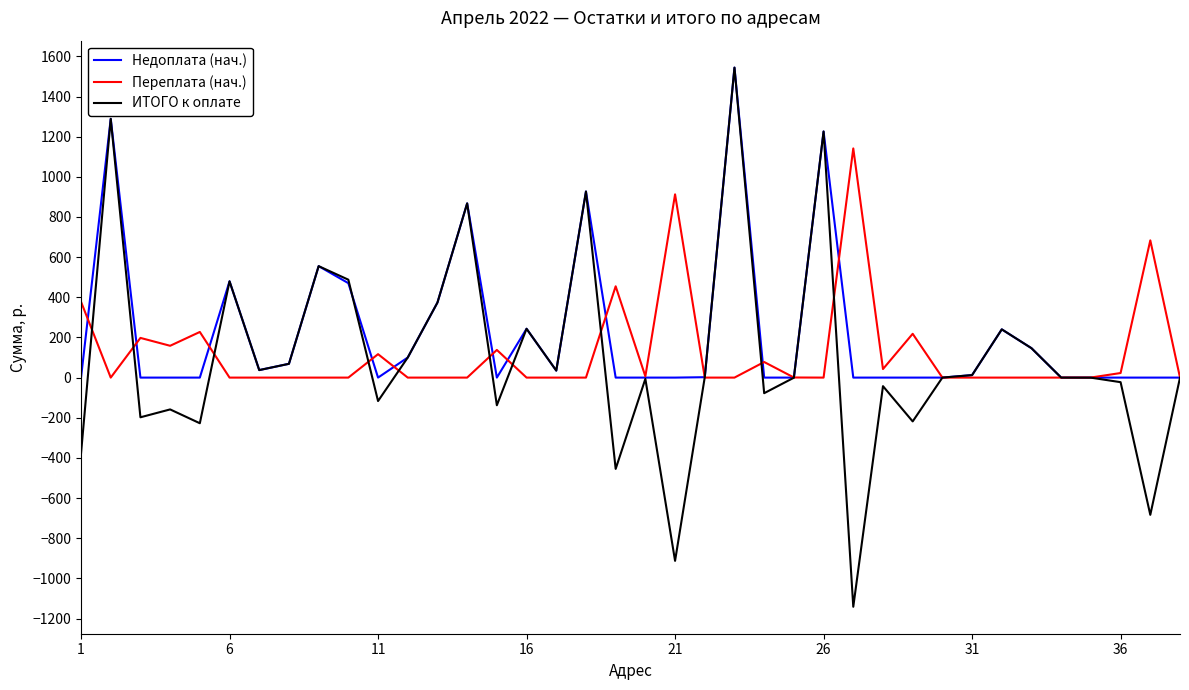

What is the highest value of the Недоплата (нач.) series?

1543.9